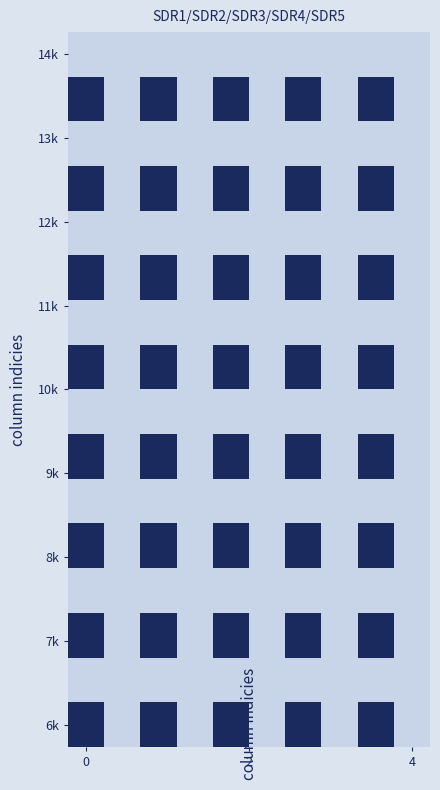

Count the number of categories in the chart.

10